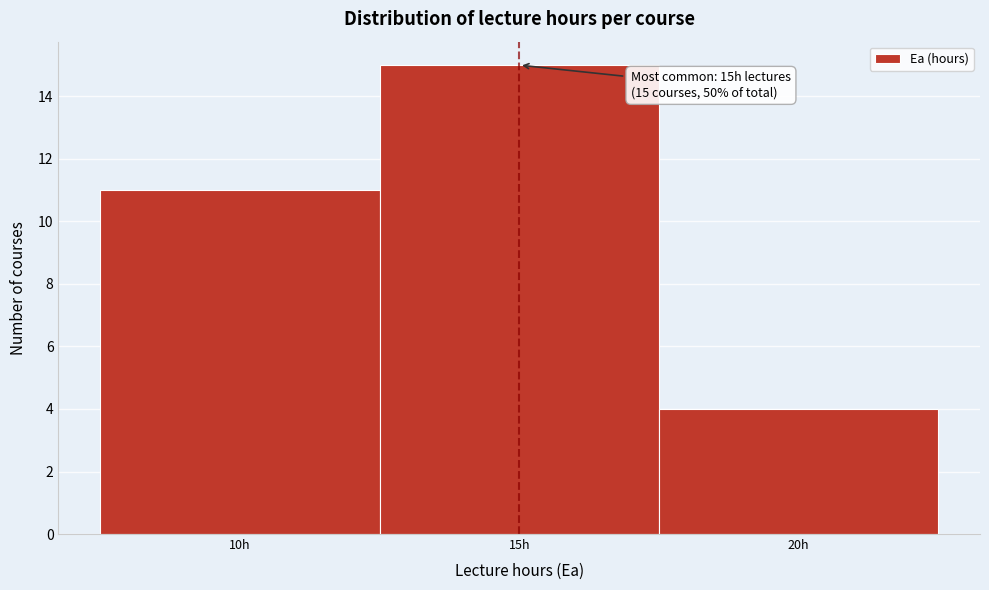

Over which range of the x-axis is the bar tallest?

12.5 to 17.5